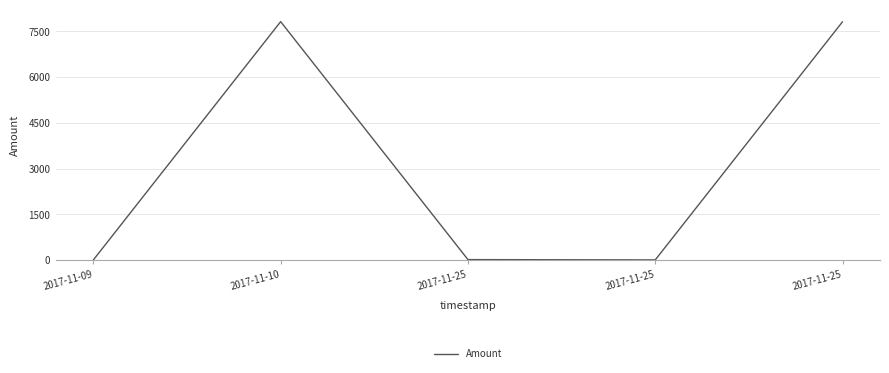

How many lines are shown in the chart?

1